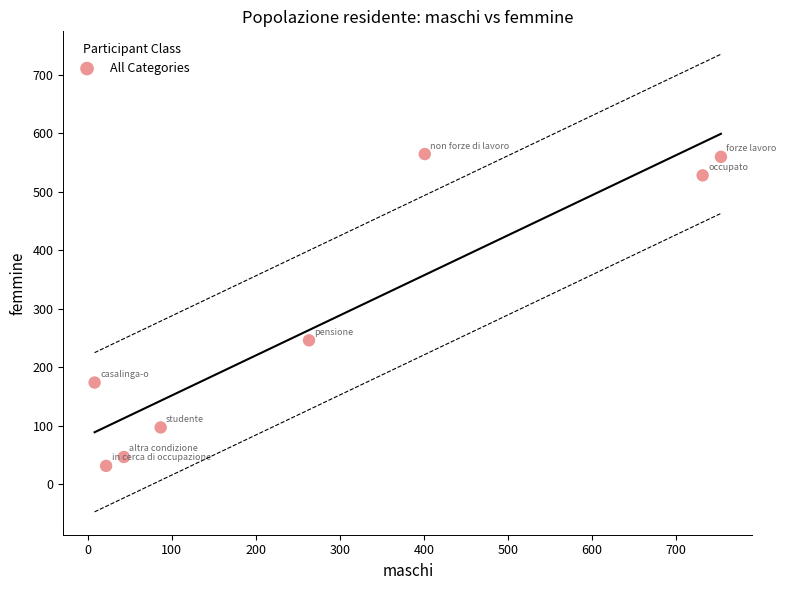

What is the average Y value?

281.0